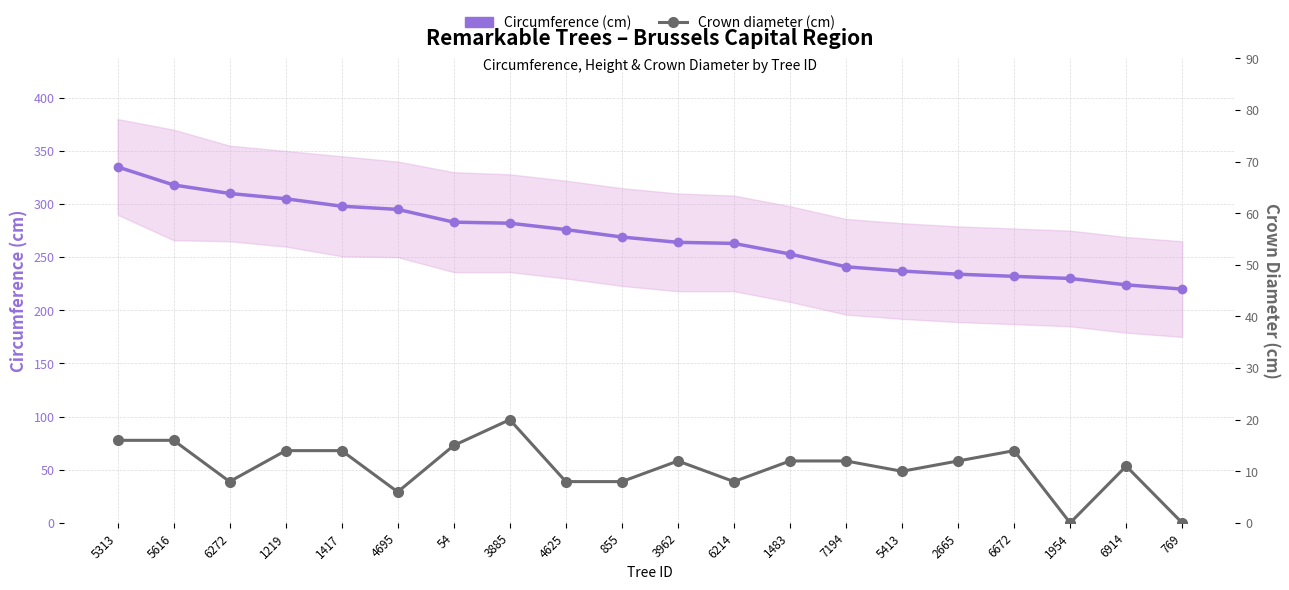

Which label corresponds to the largest value in the chart?

5313